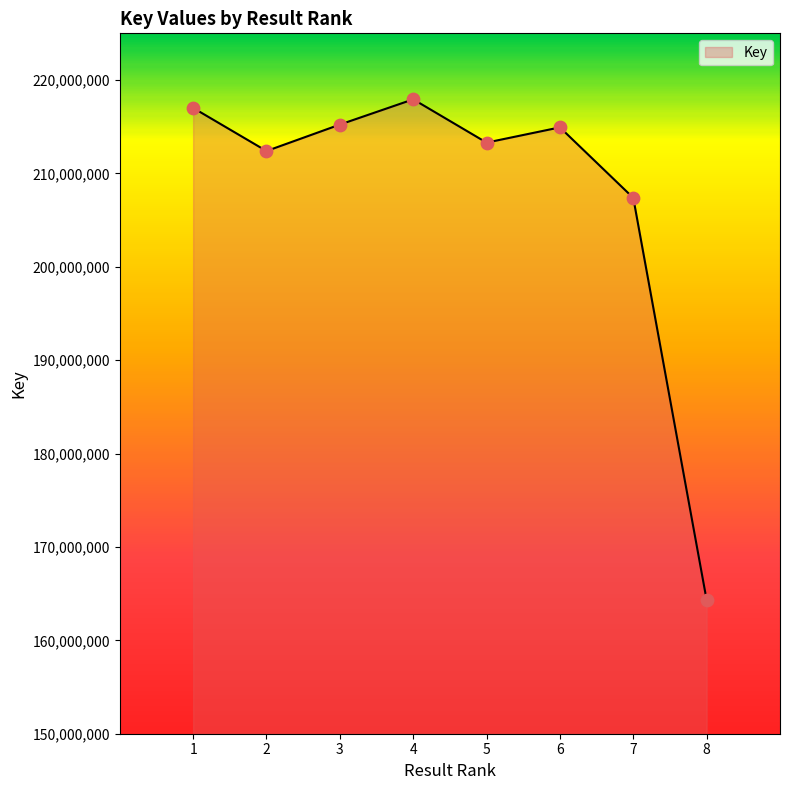

What is the change in value from 7 to 8?

-43066921